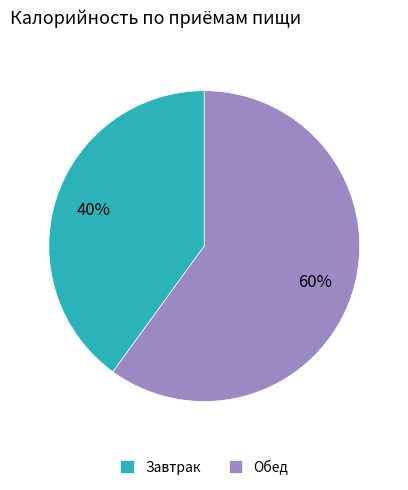

What is the largest slice in the pie chart?

Обед